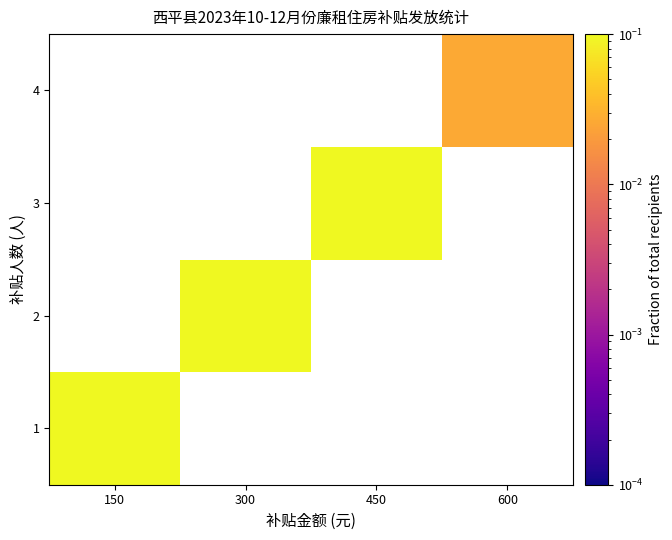

True or false: 3 has a value of 0.2 at 450.

False